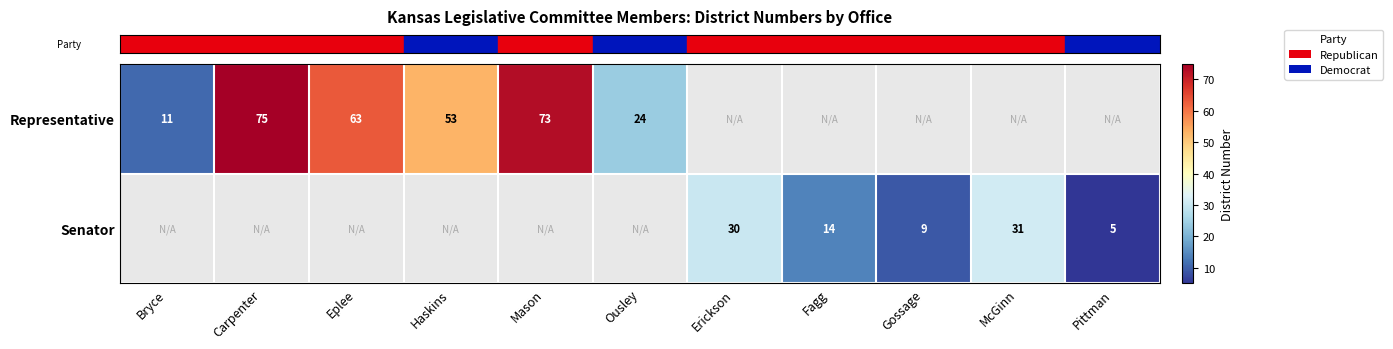

Count the number of categories in the chart.

11